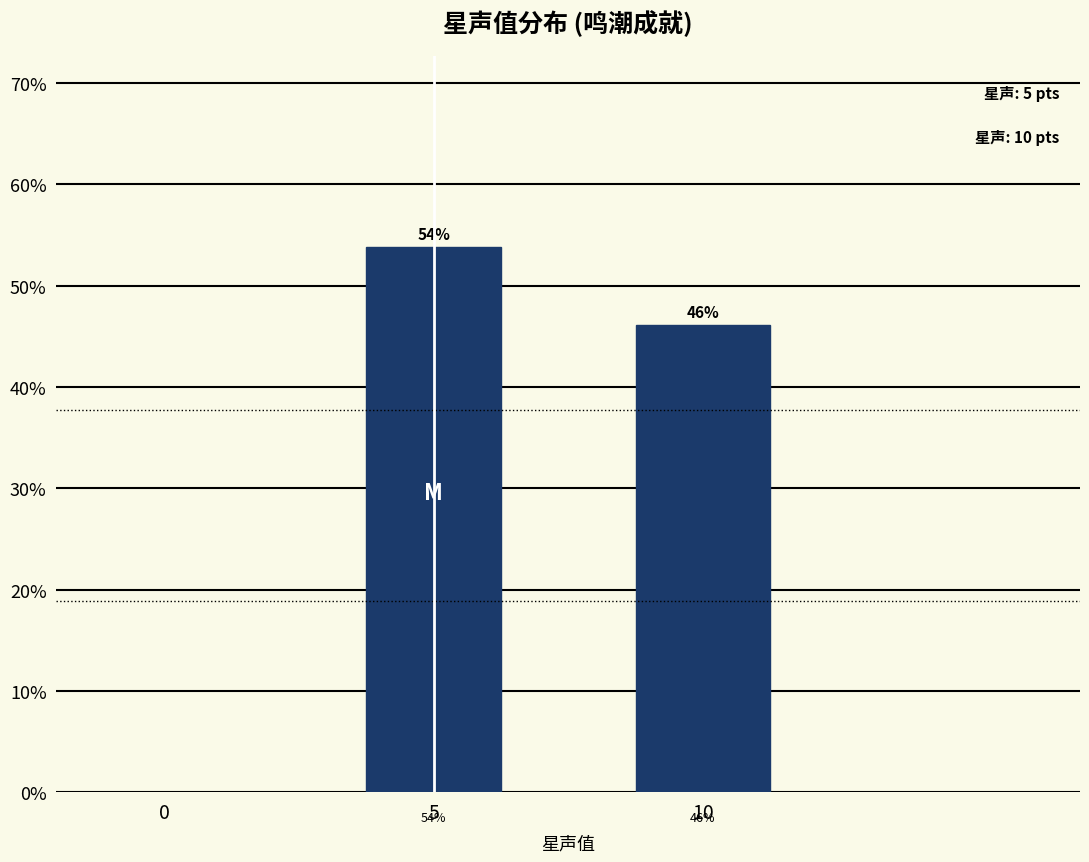

Does the chart contain any negative values?

No